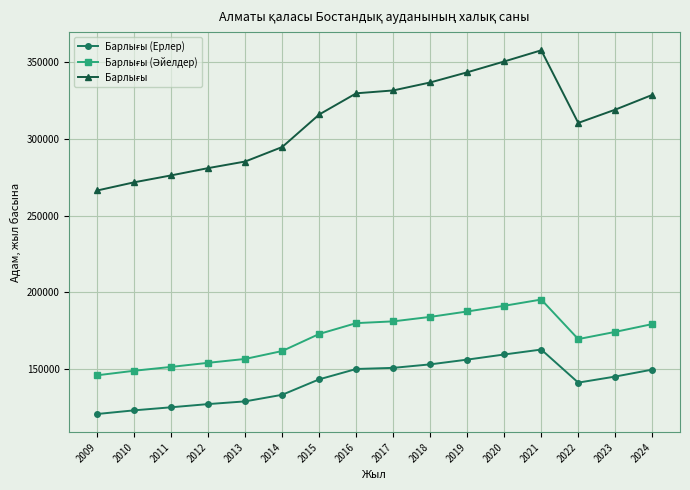

At how many categories does at least one series exceed 235194?

16